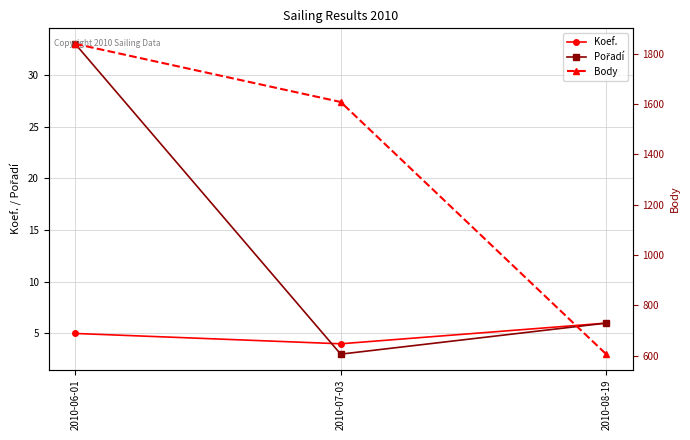

Is it true that Pořadí equals 5 at 2010-07-03?

False